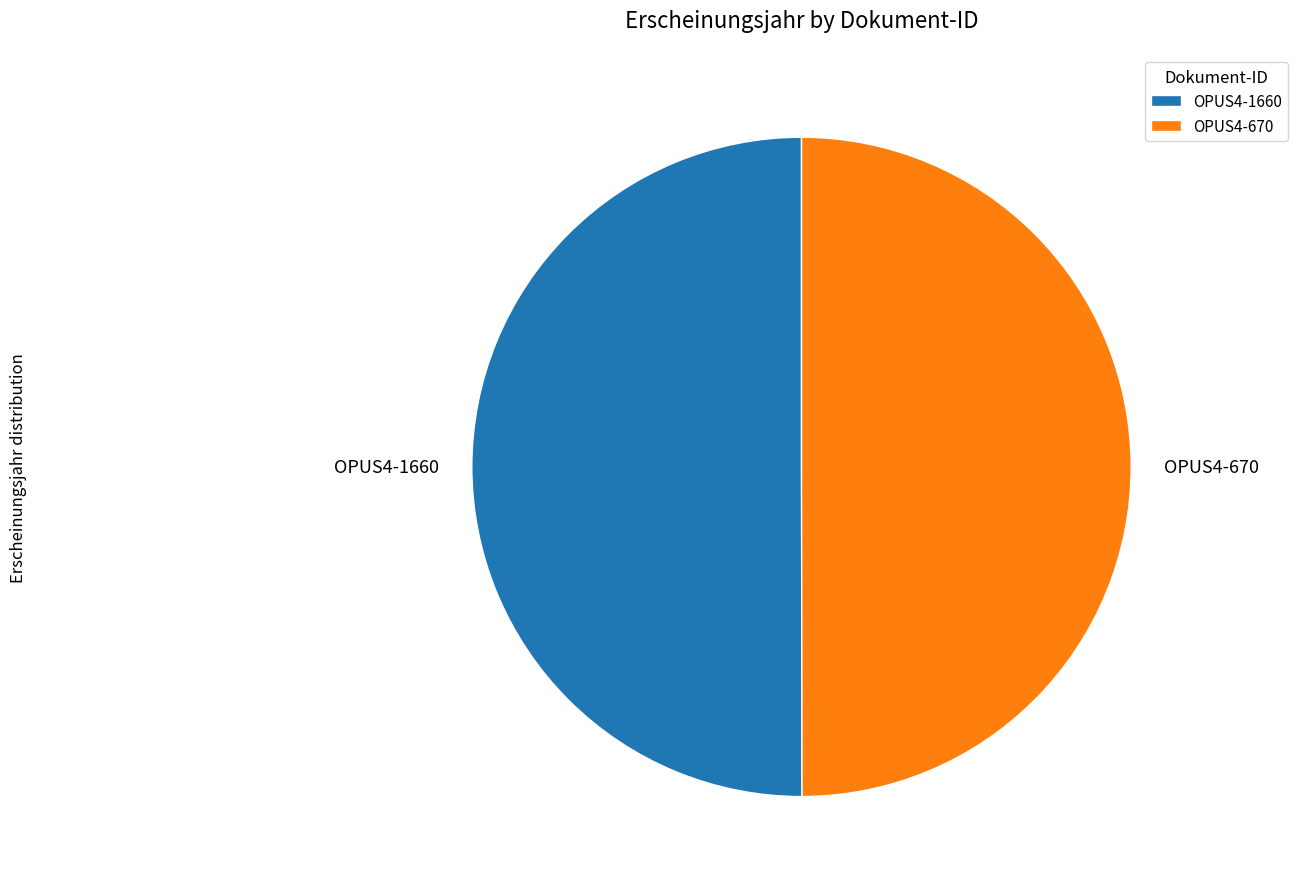

True or false: OPUS4-1660 accounts for 50% of the total.

True